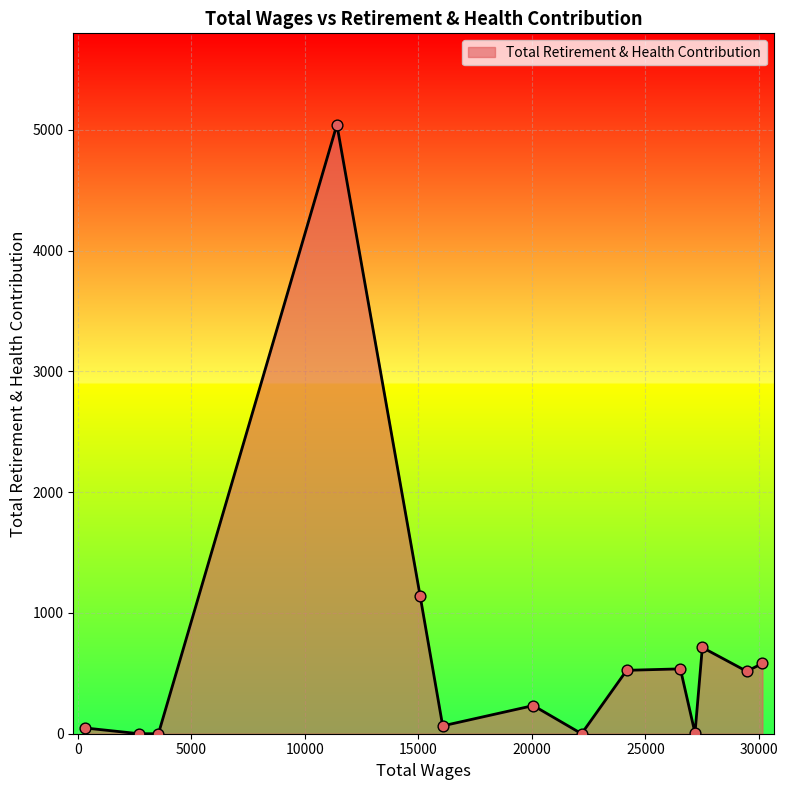

What is the maximum value shown in the chart?

5043